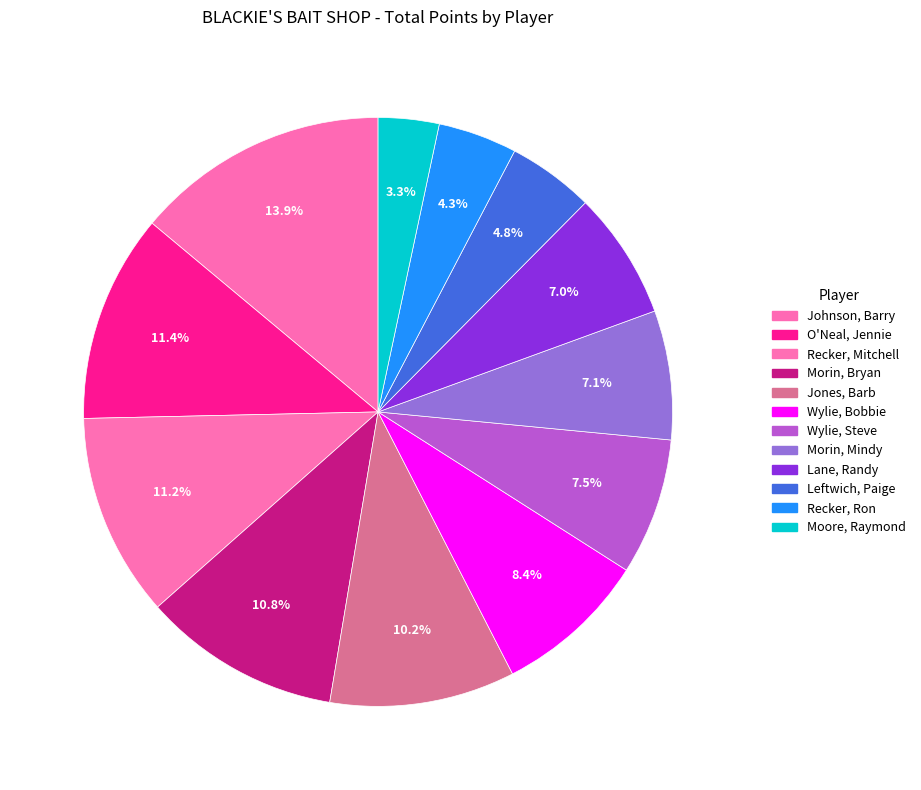

What is the smallest slice in the pie chart?

Moore, Raymond